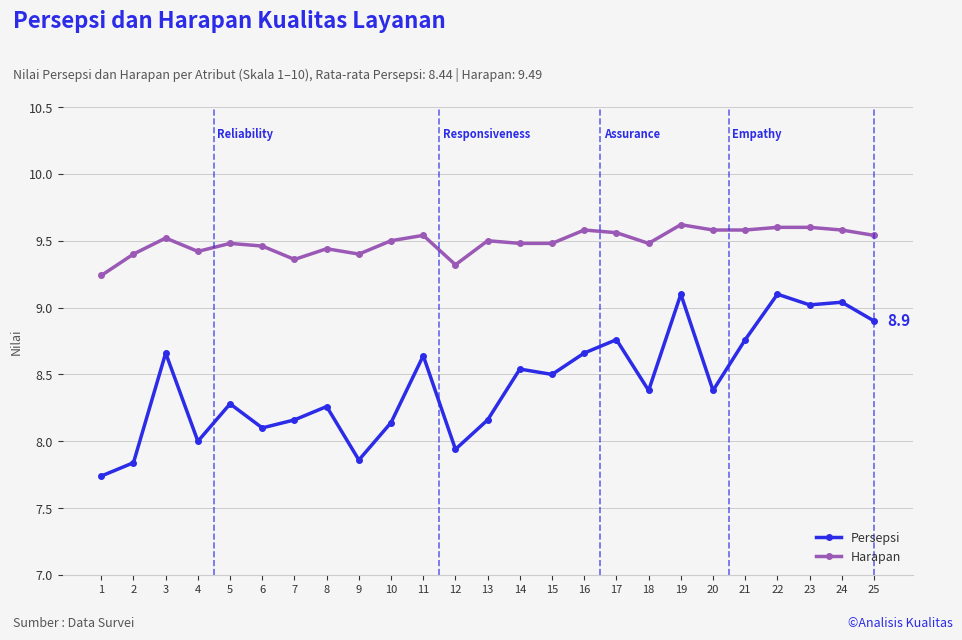

Is the value of Persepsi at 24 greater than the value of Harapan at 16?

No